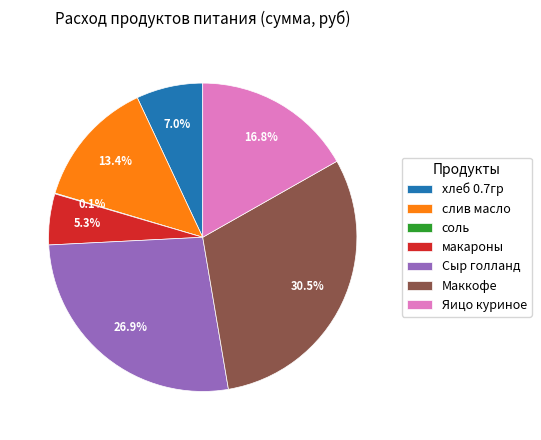

What portion of the pie excludes Яицо куриное?

83.2%